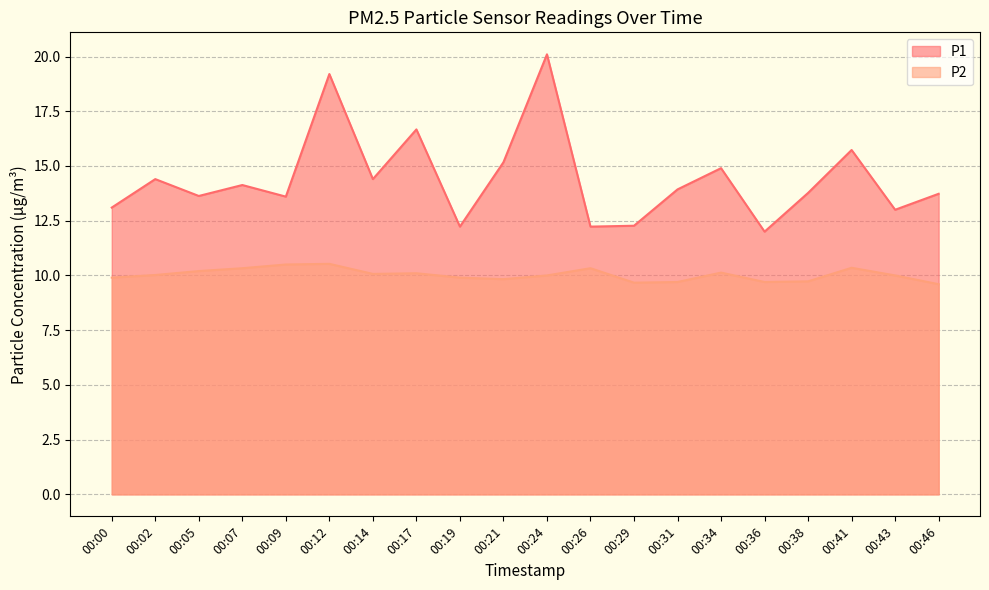

True or false: P2 and P1 cross at least once.

False